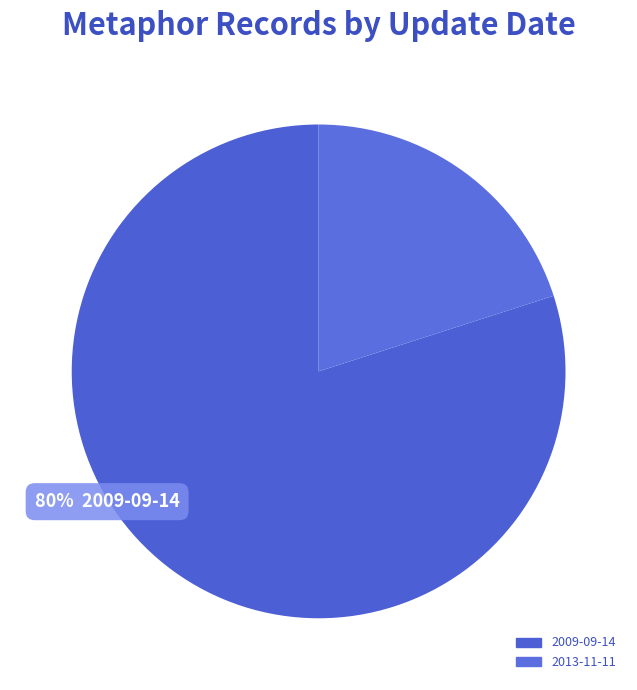

Does 2009-09-14 account for over 50% of the chart?

Yes